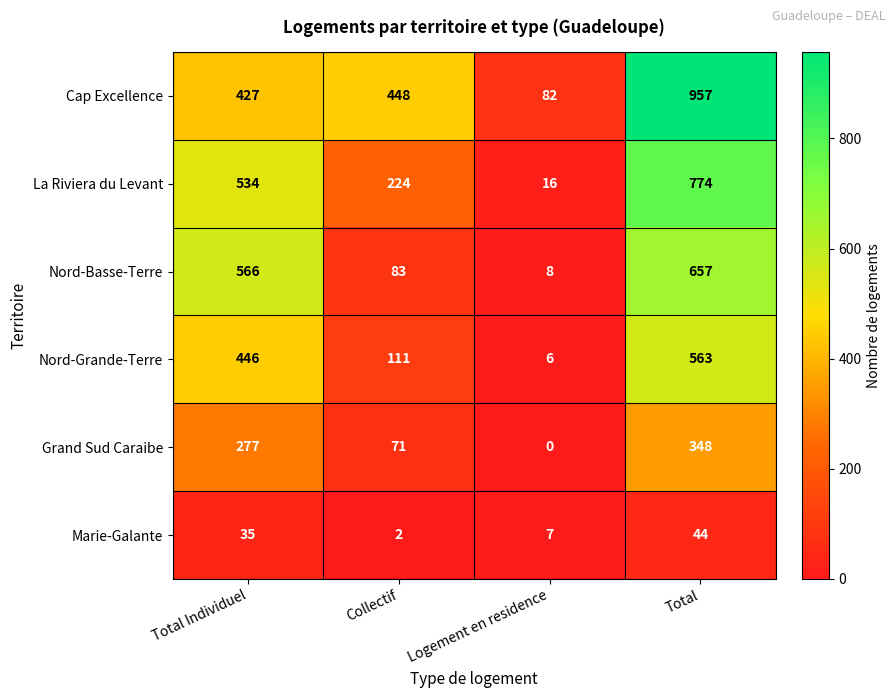

Which series has the largest range (max minus min)?

Cap Excellence